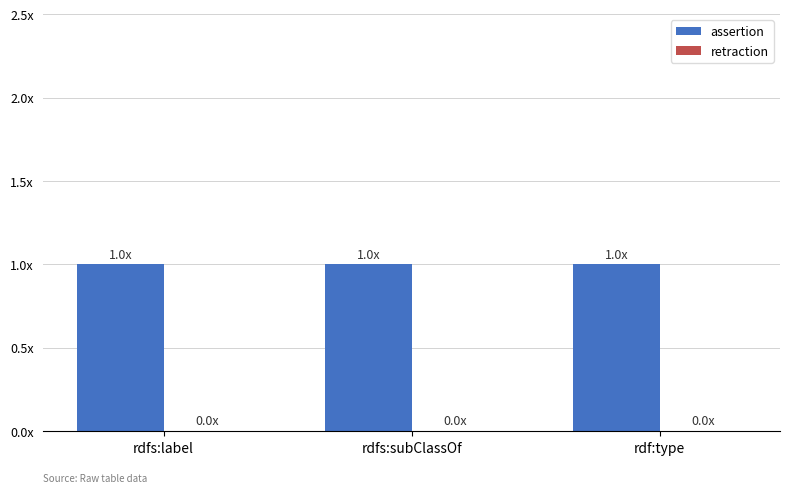

Is it true that retraction equals 0 at rdf:type?

True